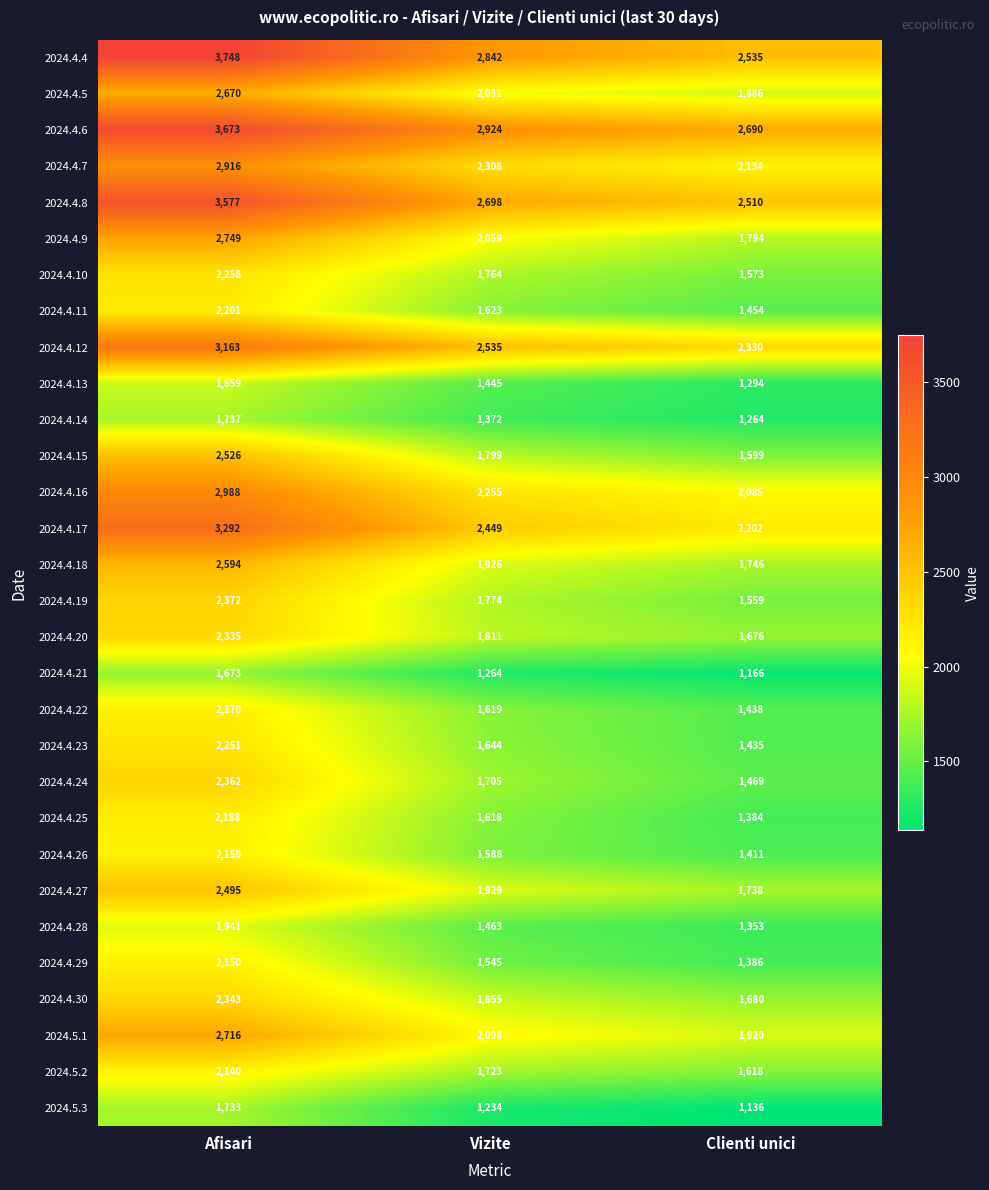

What is the minimum value for 2024.4.29?

1386